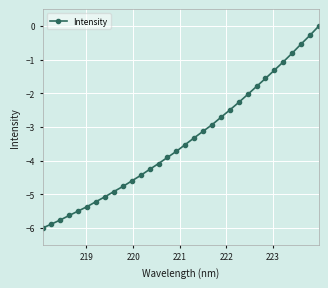

What is the sum of all values?

-108.9